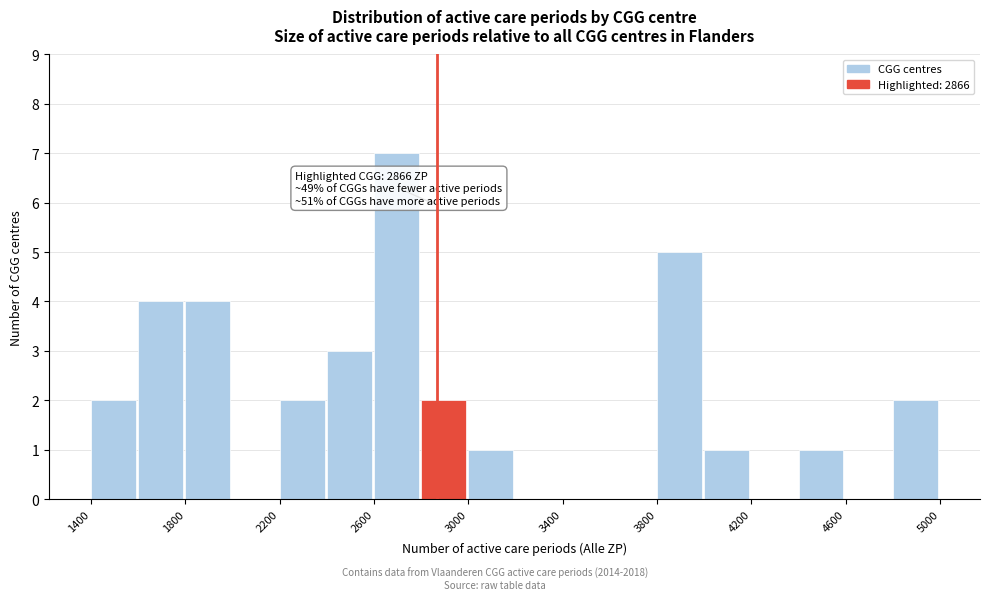

Over which range of the x-axis is the bar tallest?

2600 to 2800